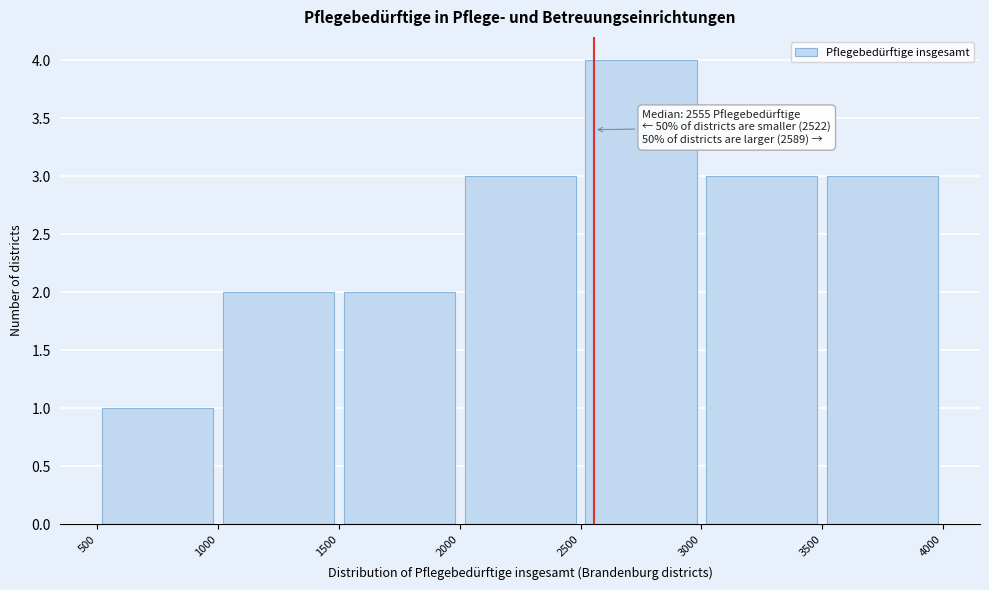

Which range on the x-axis has the tallest bar?

2500 to 3000